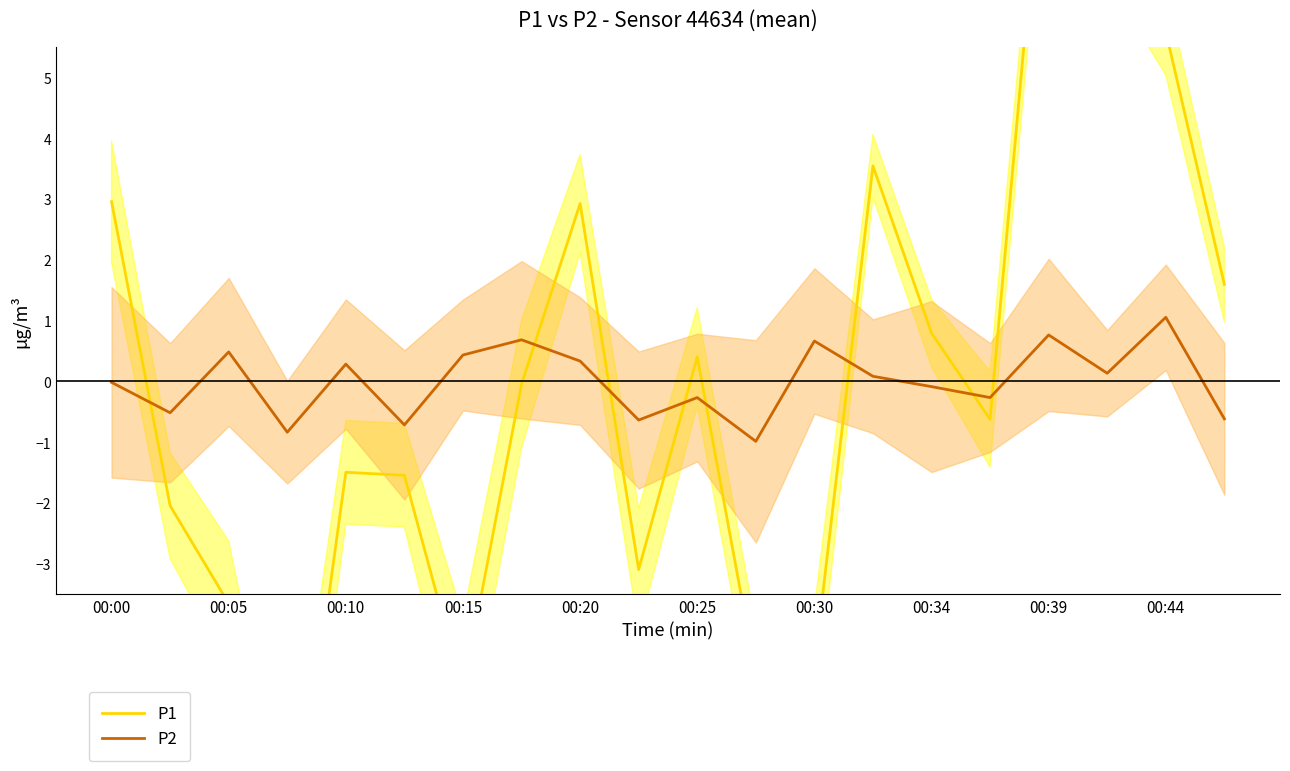

True or false: P2 has a value of 1.1 at 00:44.

True